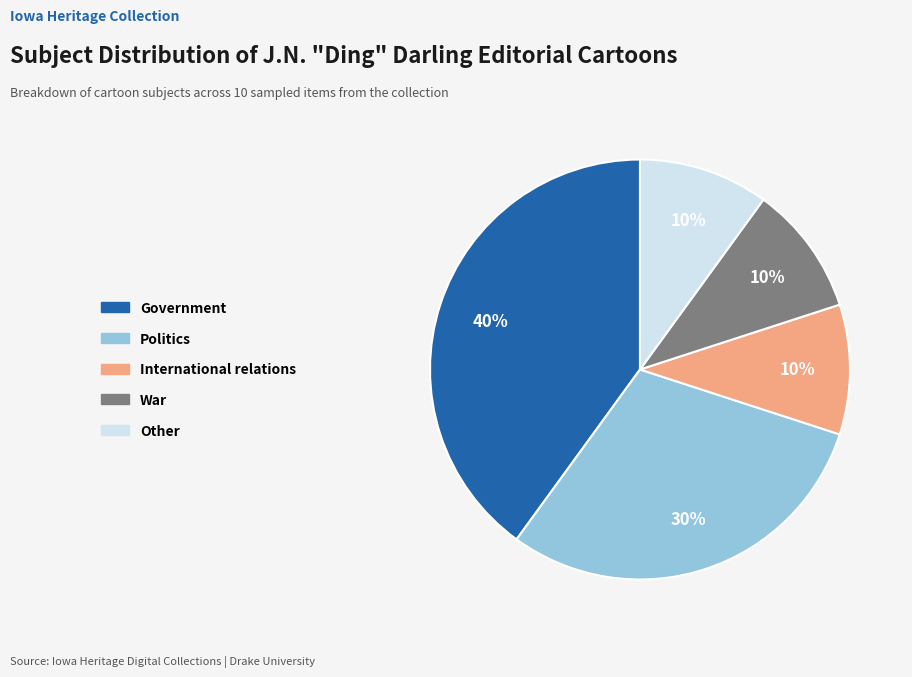

To the nearest percent, what portion does Government represent?

40%